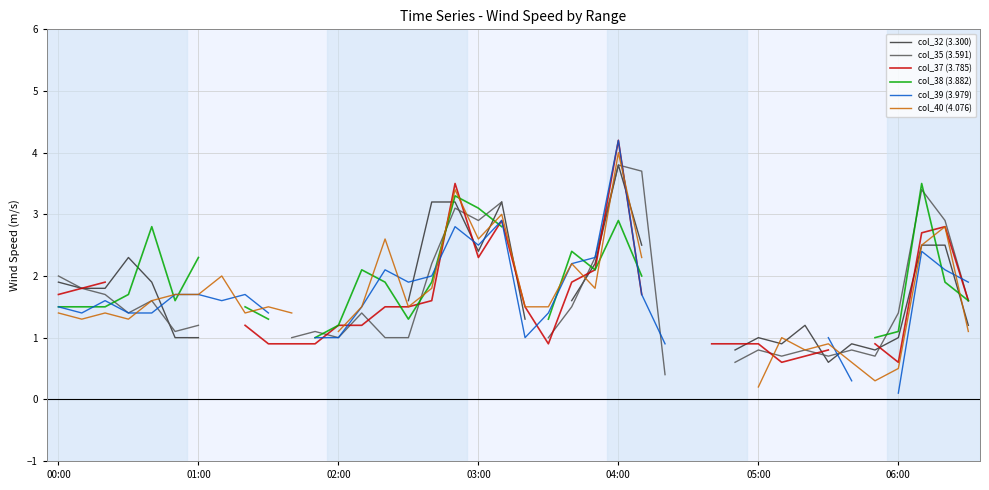

What is the total value across all series at 8?

7.7